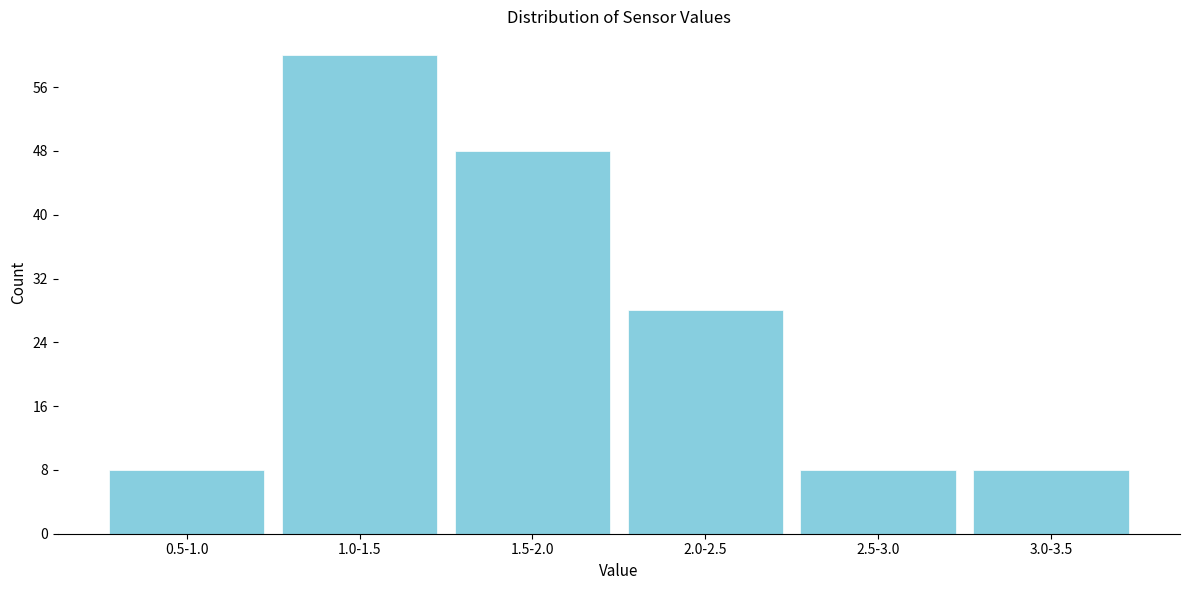

Reading right to left, transcribe all the data shown in this chart.

8	8	28	48	60	8